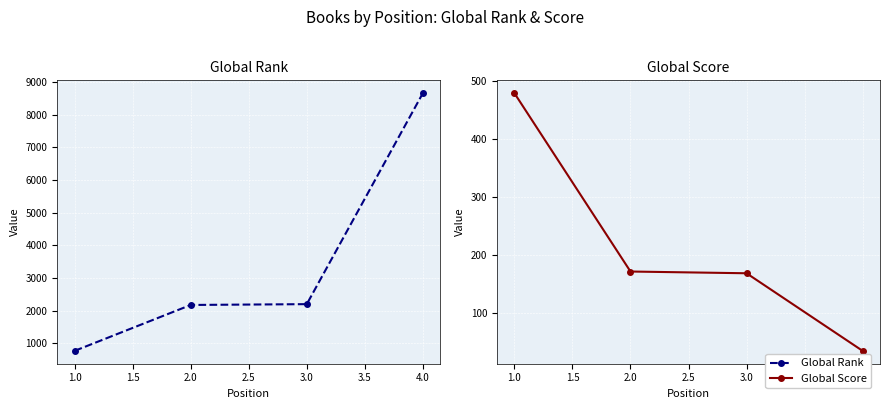

True or false: Global Rank and Global Score intersect in this chart.

False